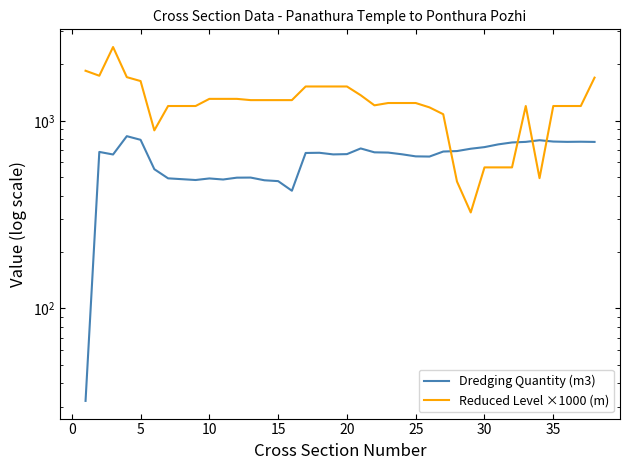

How many data points in Dredging Quantity (m3) are above 675?

19